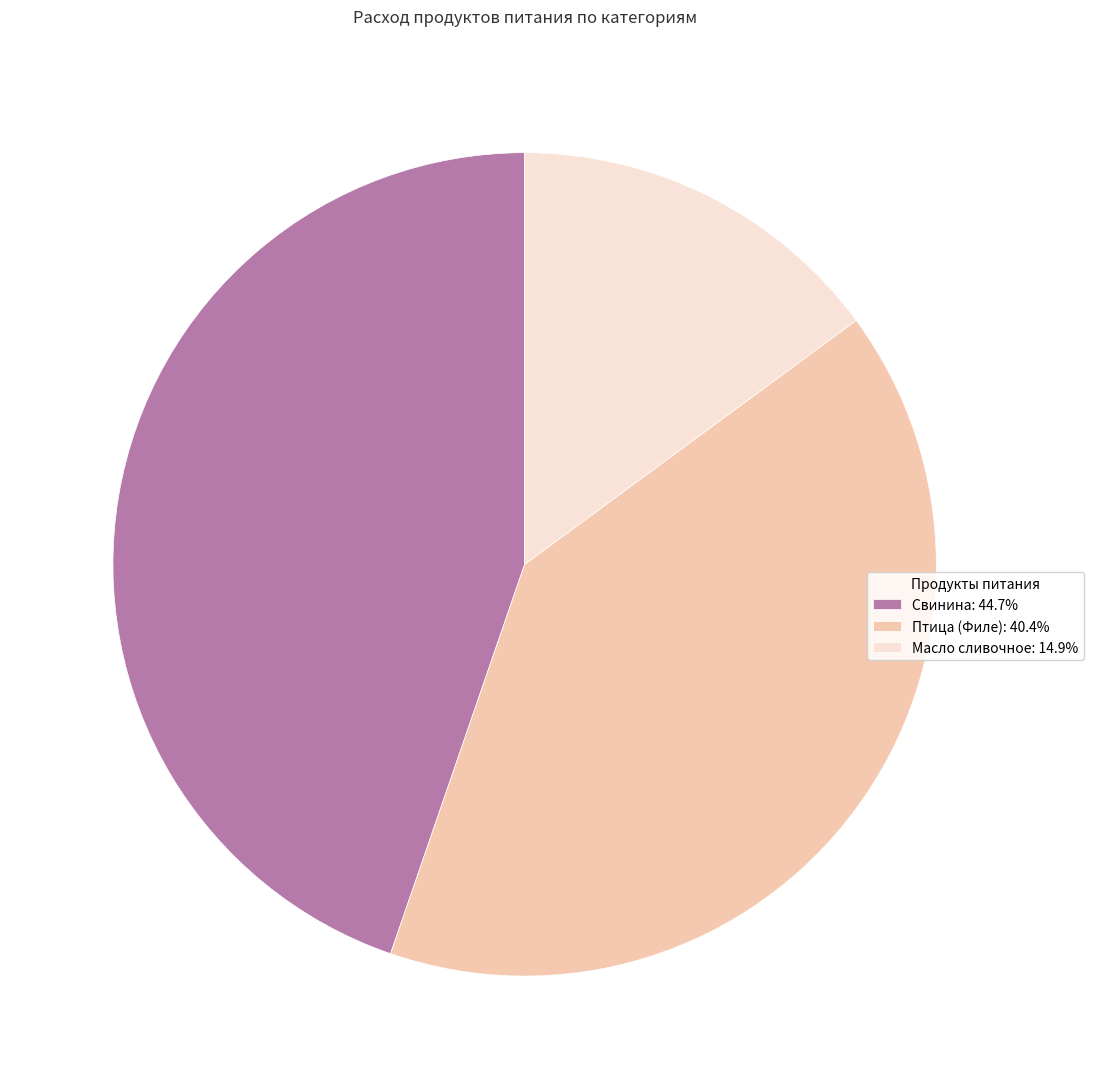

Count the number of slices in the pie.

3